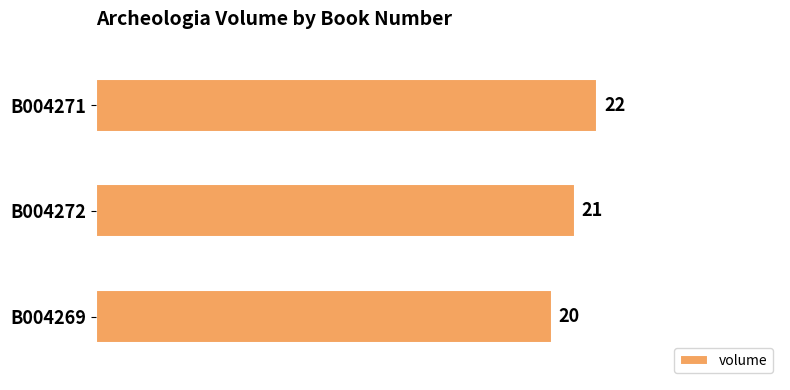

List the labels in order of value, smallest first.

B004269, B004272, B004271